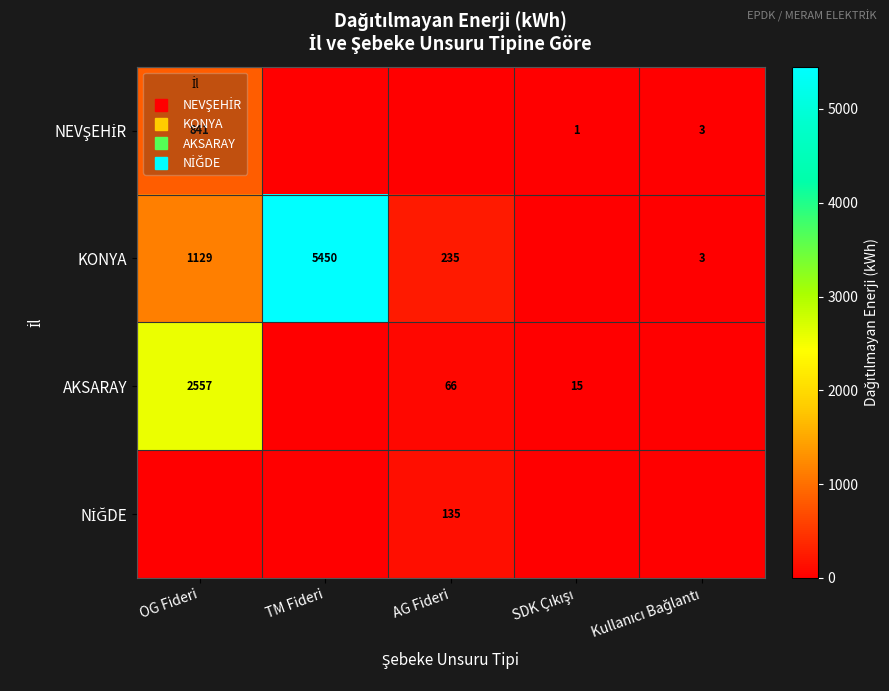

At how many categories does at least one series exceed 4327?

1